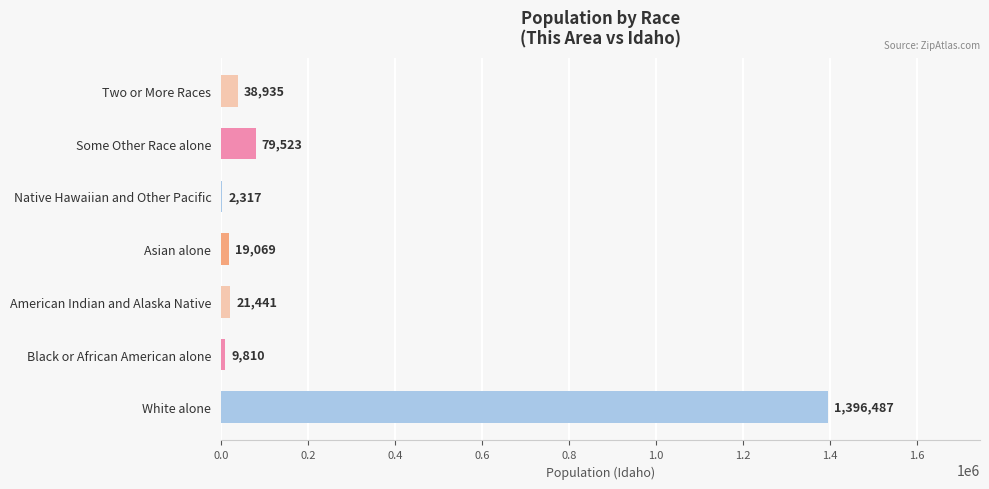

What is the sum of all values?

1567582